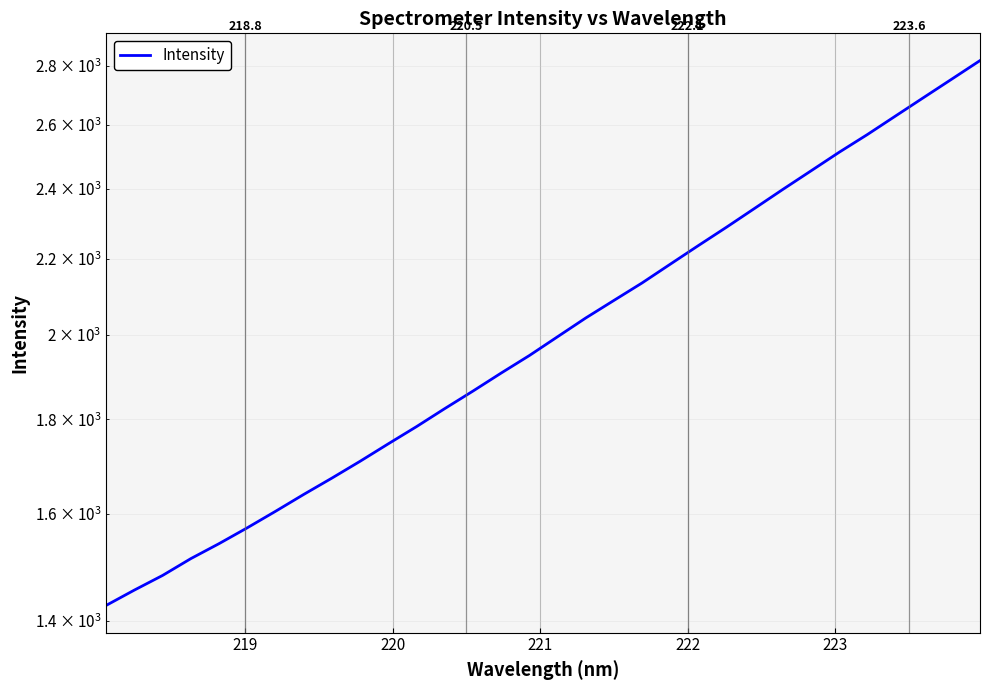

True or false: the data shows 4037.0 at 29.

False